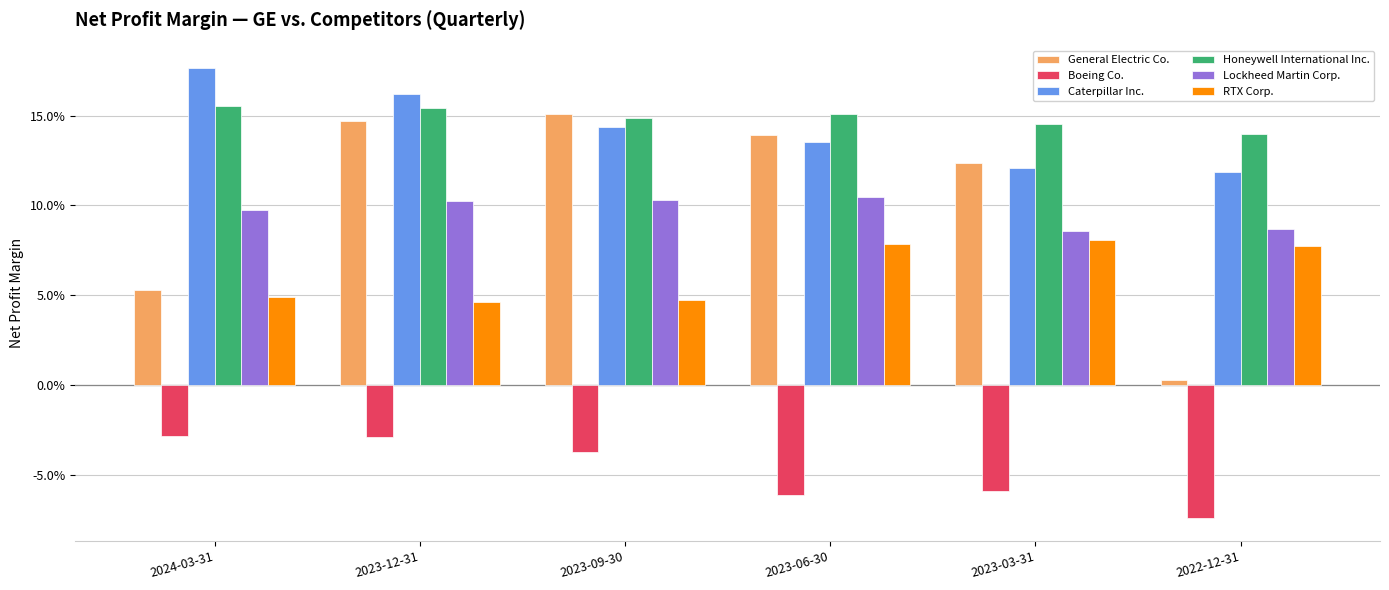

Which series changed the most between 2023-12-31 and 2023-06-30?

RTX Corp.